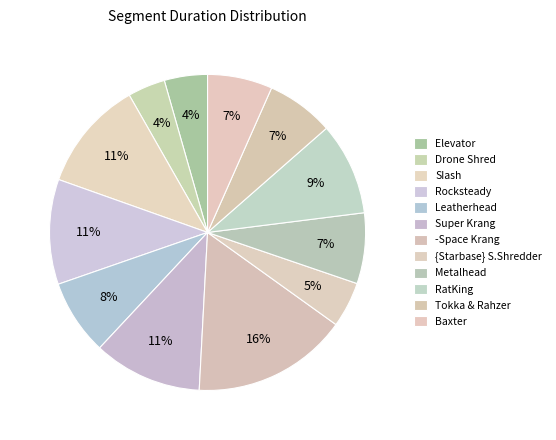

Rank the categories by value from highest to lowest.

-Space Krang, SIash, Super Krang, Rocksteady, RatKing, Leatherhead, Metalhead, Tokka & Rahzer, Baxter, {Starbase} S.Shredder, Elevator, Drone Shred